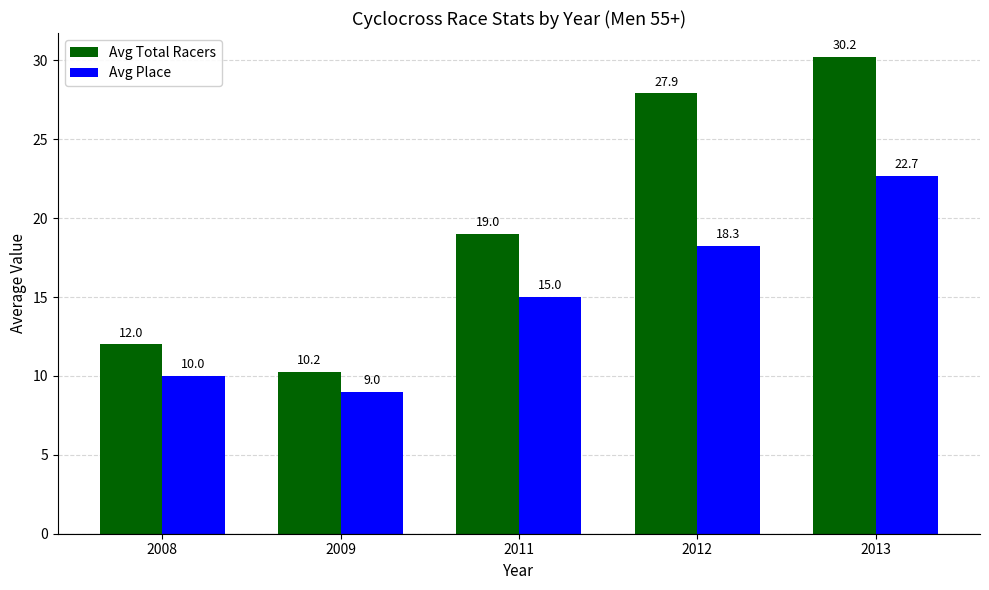

At which label is Avg Total Racers closest to 20?

2011